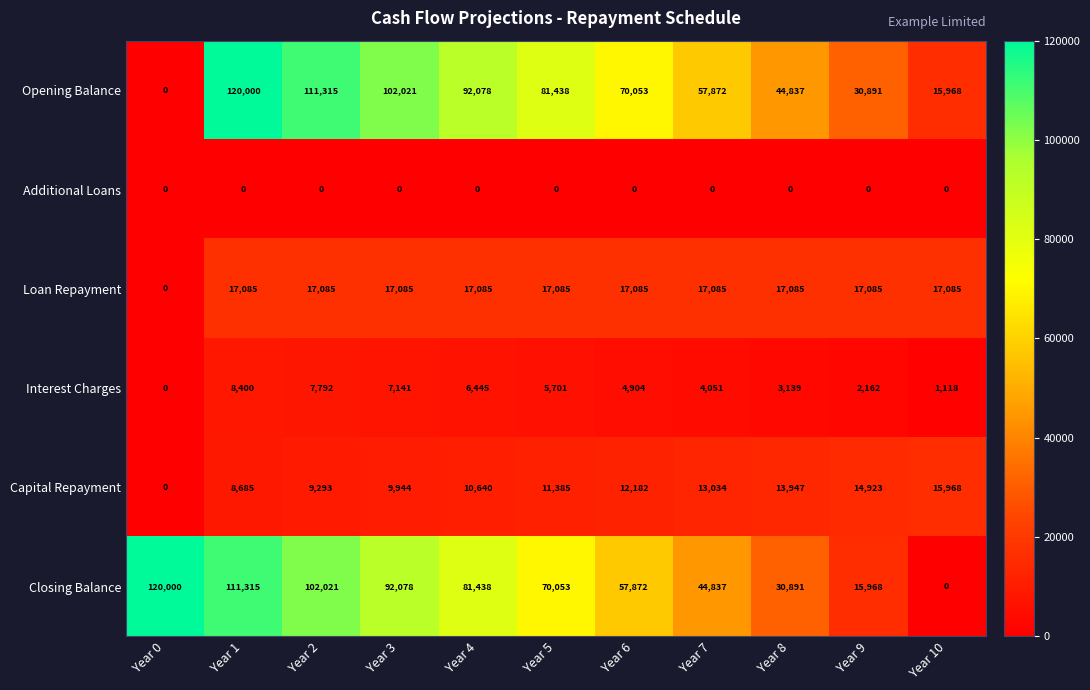

Which series changed the most between Year 6 and Year 8?

Closing Balance